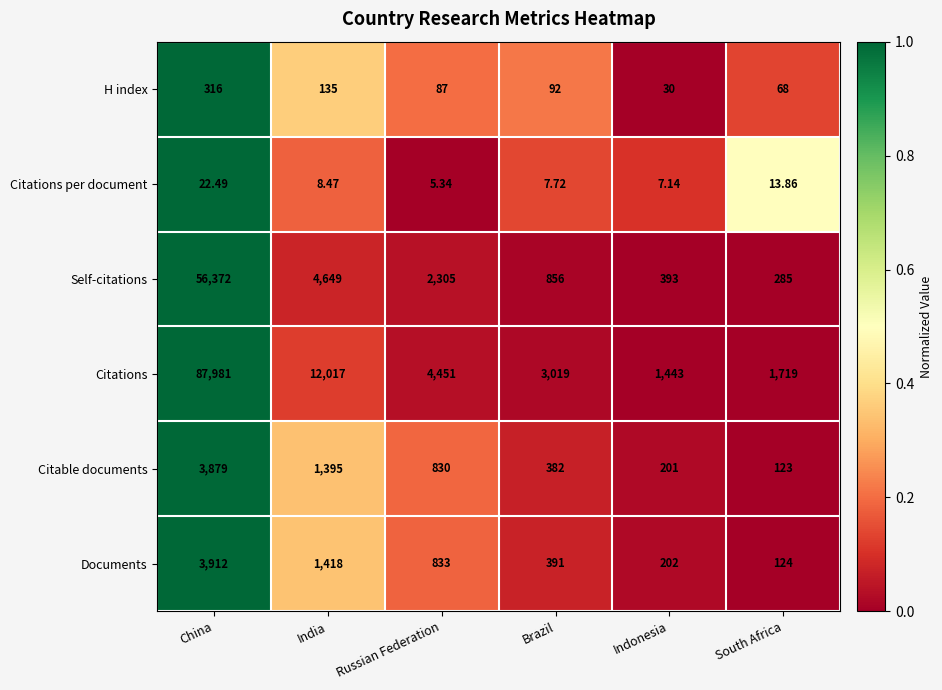

Rank the series by their maximum value, from lowest to highest.

Citations per document, H index, Citable documents, Documents, Self-citations, Citations